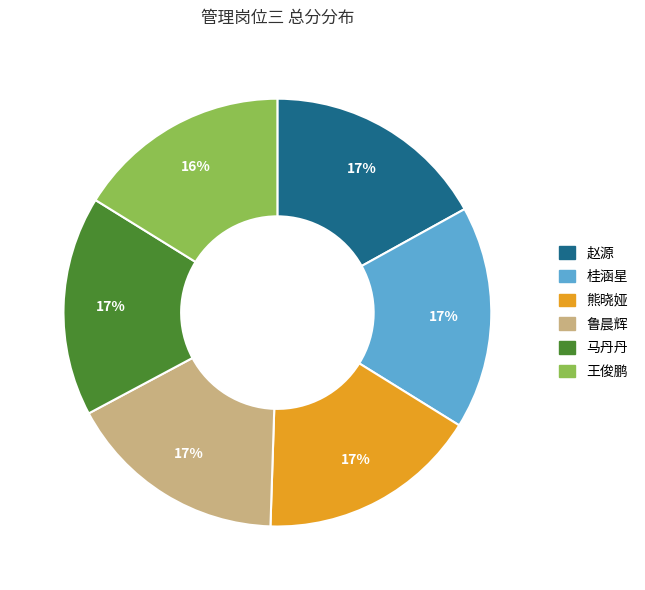

Do 马丹丹 and 鲁晨辉 together represent more than half of the pie?

No